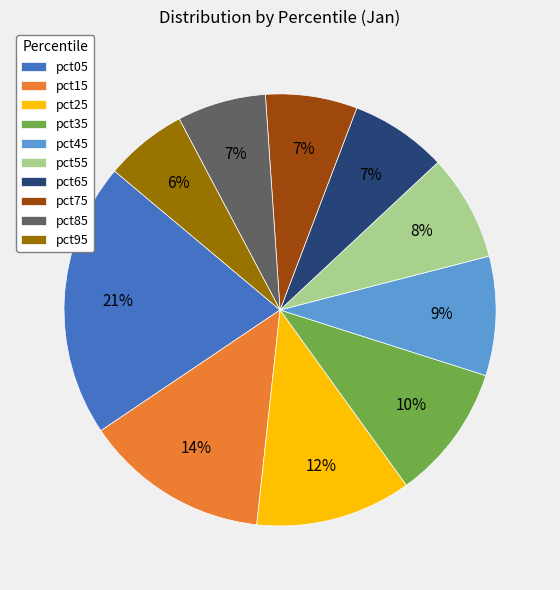

True or false: pct35 accounts for 22% of the total.

False